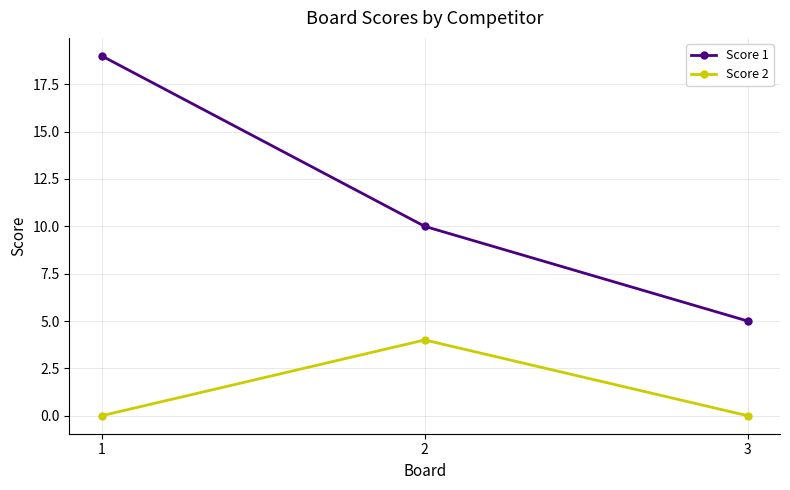

What is the sum of all Score 1 values?

34